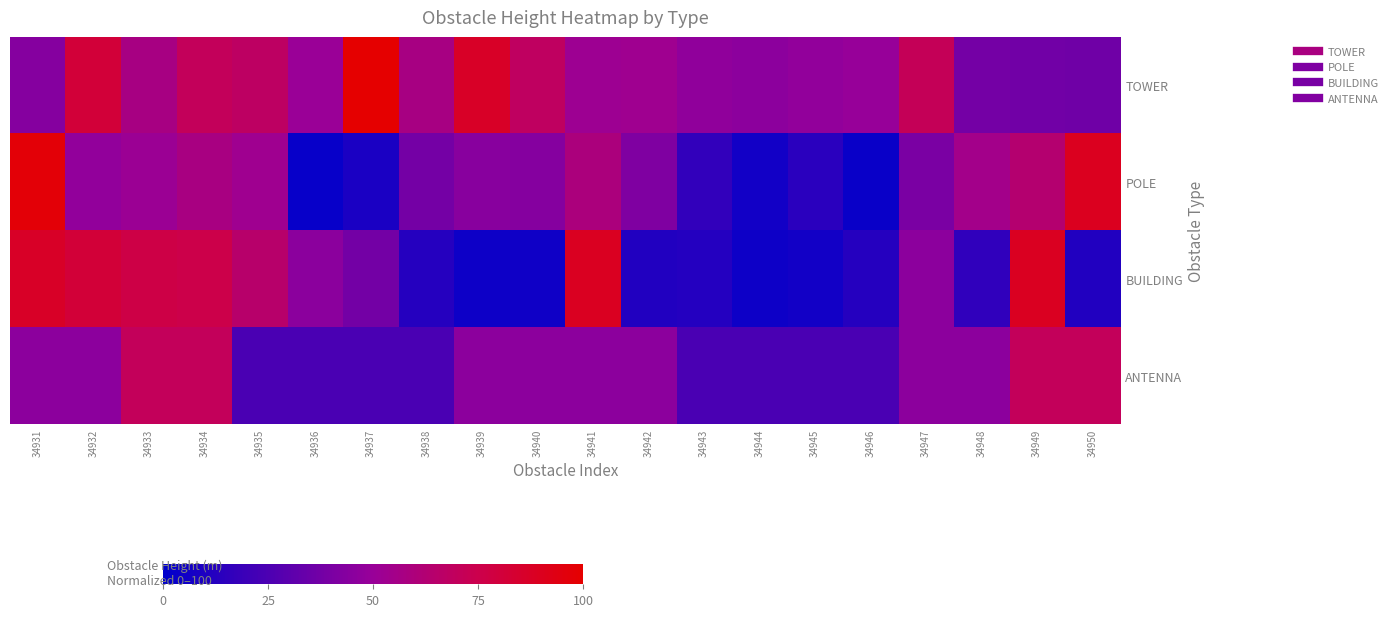

What is the spread (max minus min) of values at 34936?

47.8